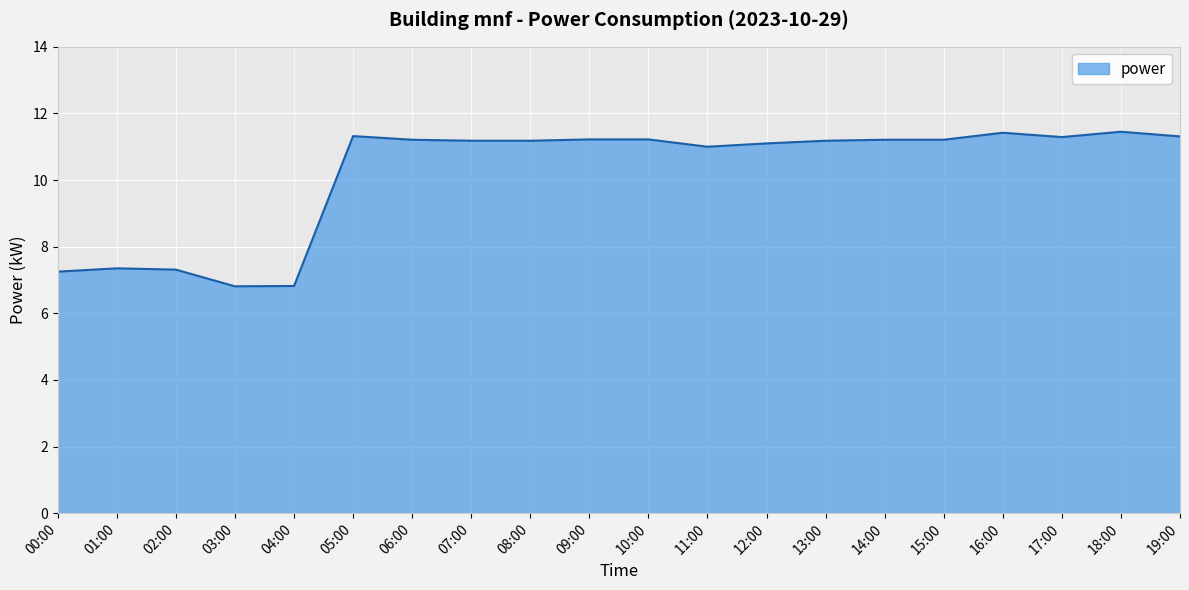

The chart shows a value of 7.7 at 12:00. True or false?

False